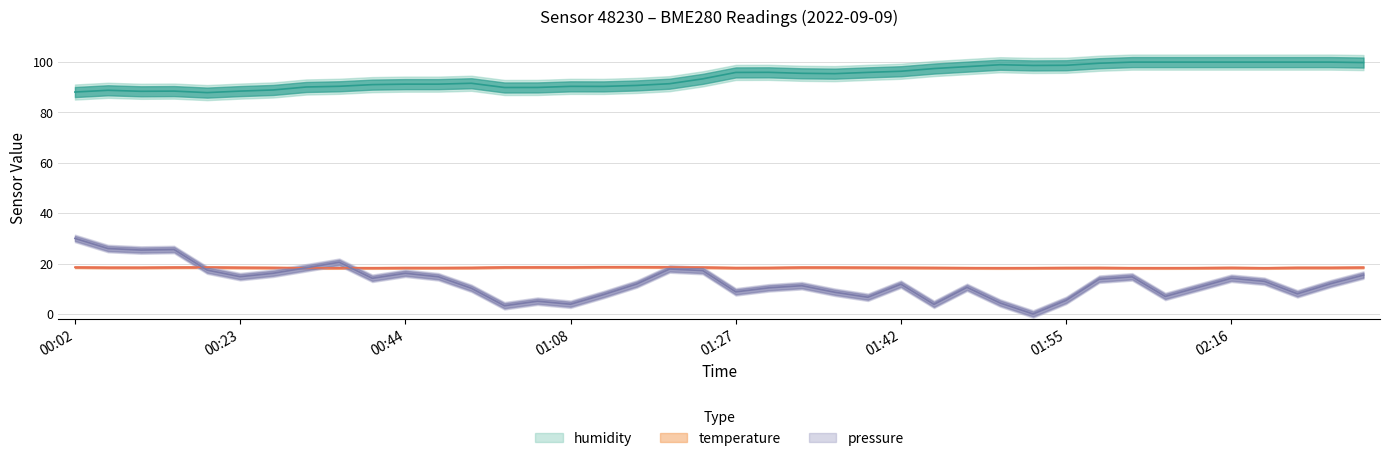

True or false: pressure_norm has more than 2 points higher than both neighbors.

True